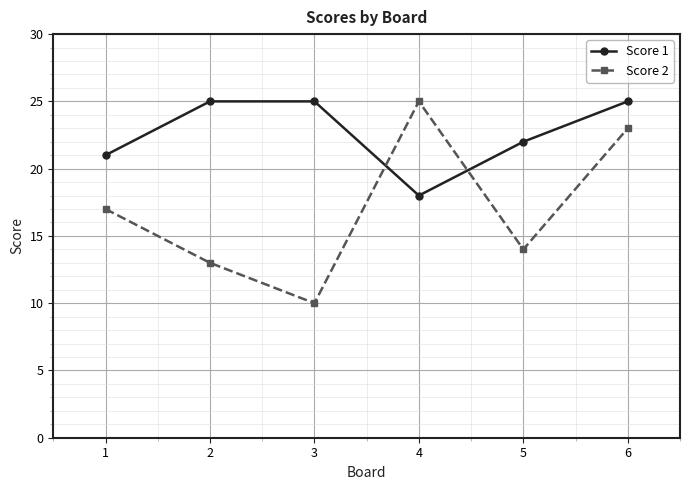

What is the value of the Score 1 point at the 4th from the left?

18